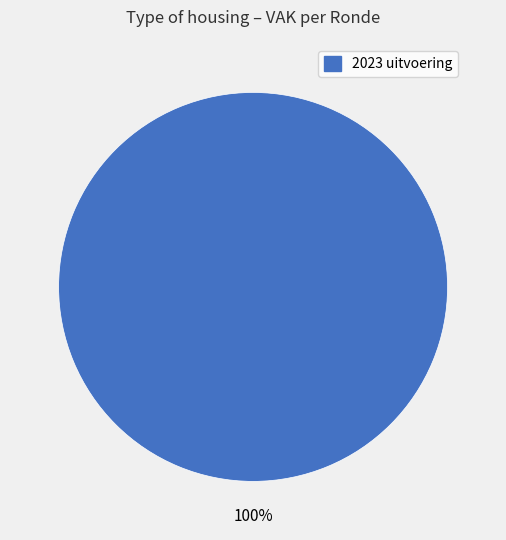

Does 2023 uitvoering account for over 50% of the chart?

Yes